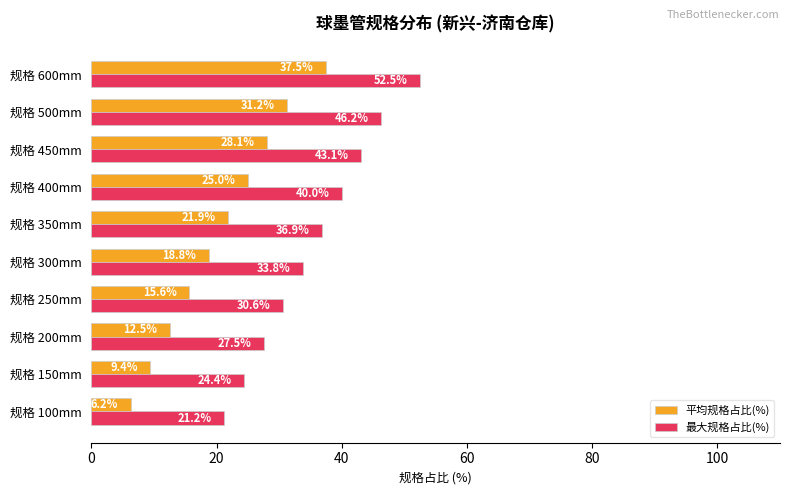

Which label corresponds to the smallest value in the chart?

规格 100mm